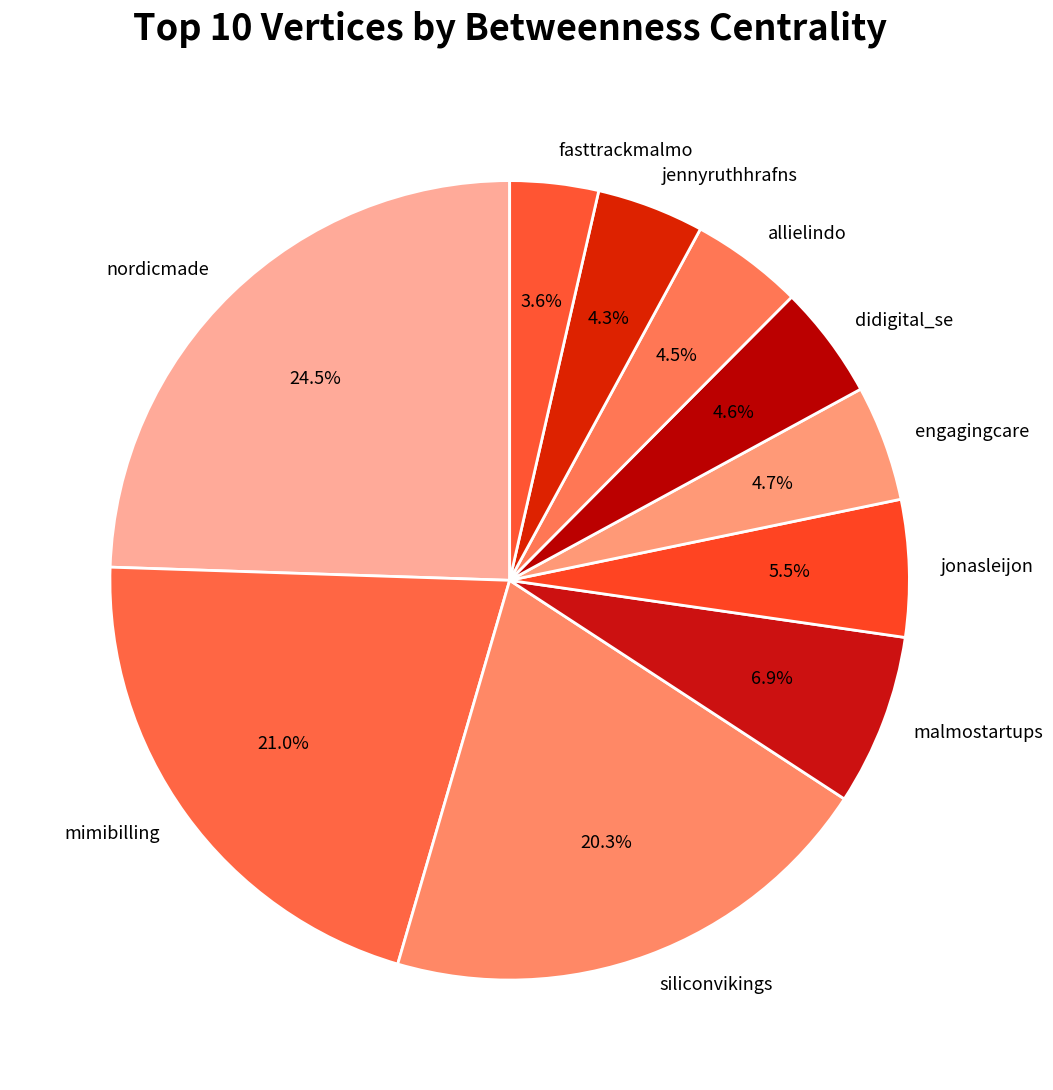

True or false: allielindo accounts for 17% of the total.

False